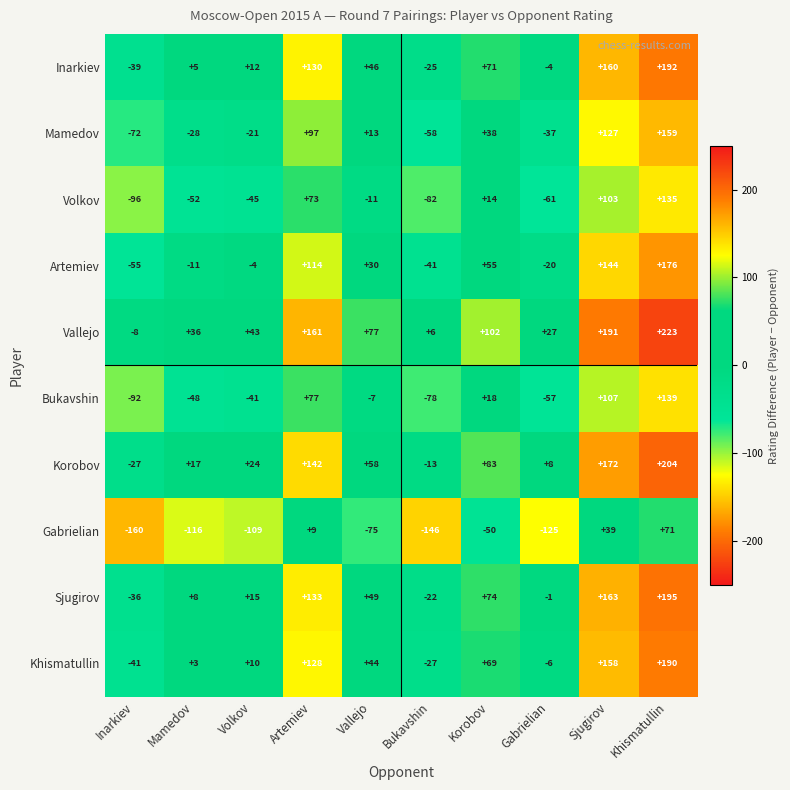

What is the difference between the highest and lowest values at Khismatullin?

152